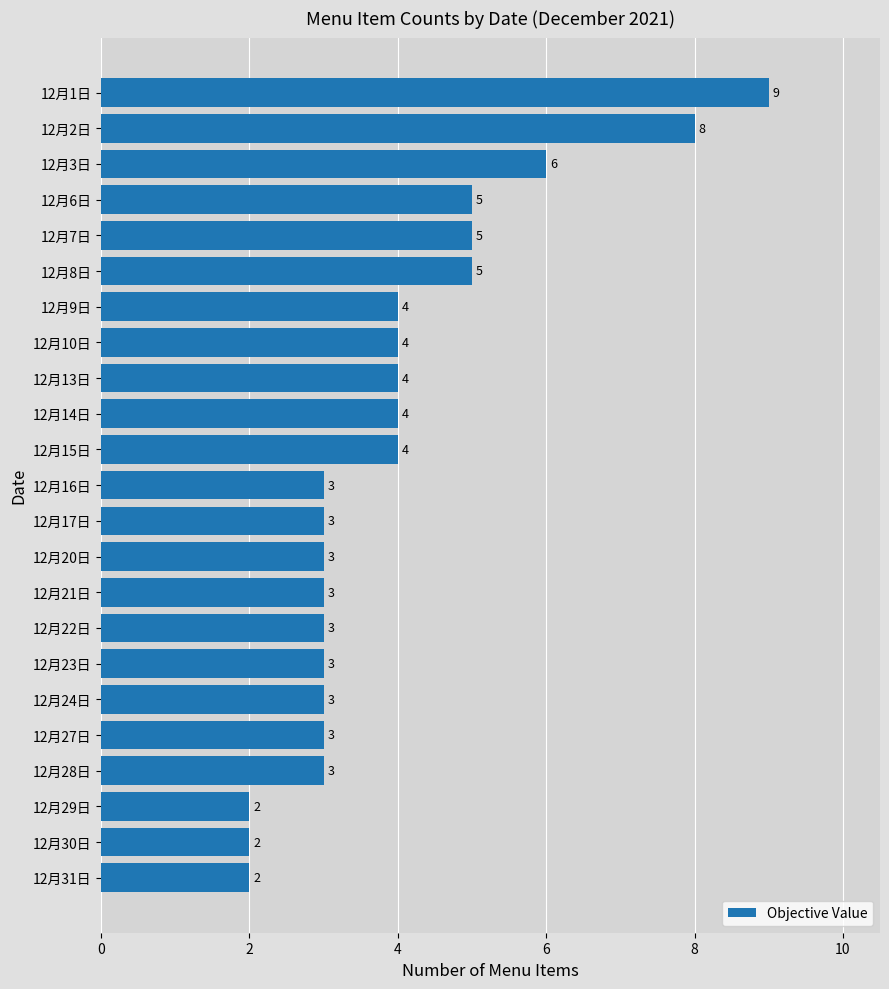

Reading top to bottom, transcribe all the data shown in this chart.

12月1日=9	12月2日=8	12月3日=6	12月6日=5	12月7日=5	12月8日=5	12月9日=4	12月10日=4	12月13日=4	12月14日=4	12月15日=4	12月16日=3	12月17日=3	12月20日=3	12月21日=3	12月22日=3	12月23日=3	12月24日=3	12月27日=3	12月28日=3	12月29日=2	12月30日=2	12月31日=2